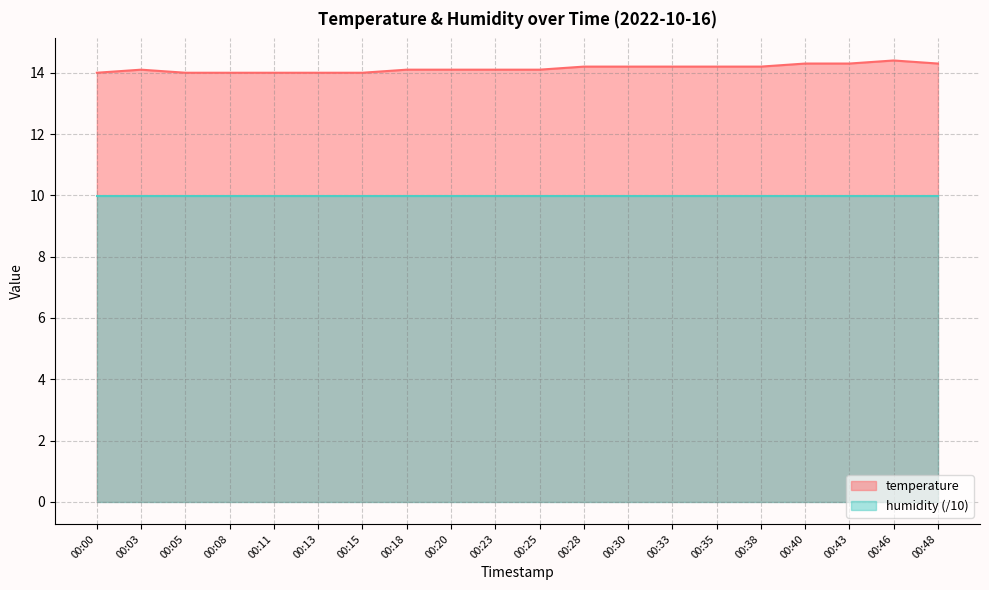

Rank the categories by value from lowest to highest.

00:00, 00:05, 00:08, 00:11, 00:13, 00:15, 00:03, 00:18, 00:20, 00:23, 00:25, 00:28, 00:30, 00:33, 00:35, 00:38, 00:40, 00:43, 00:48, 00:46